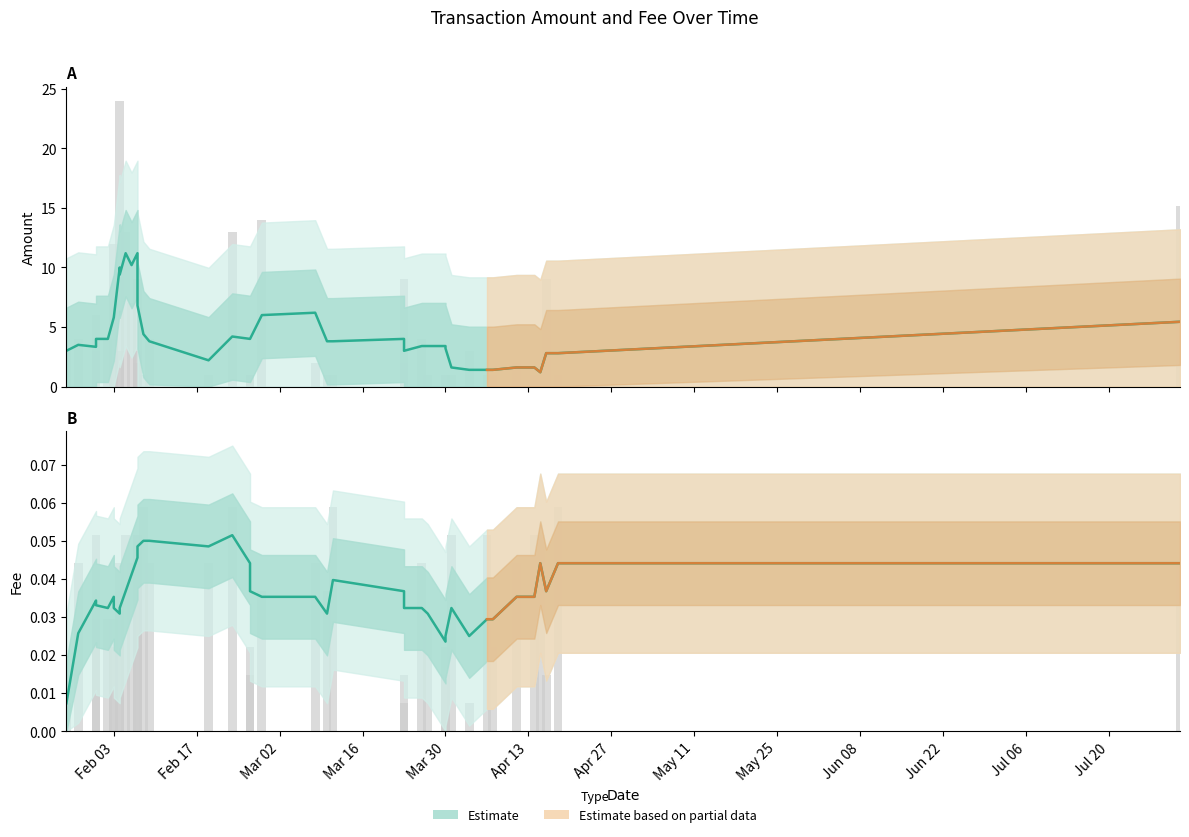

Reading right to left, list all the values displayed in this chart.

Amount: 39=3.0	38=4.0	37=6.0	36=3.0	35=4.0	34=4.0	33=12.0	32=3.0	31=24.0	30=13.0	29=7.0	28=2.0	27=3.0	26=9.0	25=1.0	24=4.0	23=1.0	22=13.0	21=1.0	20=1.0	19=14.0	18=2.0	17=1.0	16=1.0	15=9.0	14=2.0	13=4.0	12=1.0	11=1.0	10=1.0	9=1.0	8=3.0	7=1.0	6=1.0	5=2.0	4=1.0	3=1.0	2=9.0	1=1.0	0=15.2
Fee: 39=0.0	38=0.0	37=0.0	36=0.1	35=0.0	34=0.0	33=0.0	32=0.0	31=0.0	30=0.1	29=0.0	28=0.1	27=0.0	26=0.1	25=0.1	24=0.0	23=0.0	22=0.1	21=0.0	20=0.0	19=0.0	18=0.0	17=0.0	16=0.1	15=0.0	14=0.0	13=0.0	12=0.0	11=0.0	10=0.0	9=0.1	8=0.0	7=0.1	6=0.0	5=0.0	4=0.1	3=0.1	2=0.0	1=0.1	0=0.0